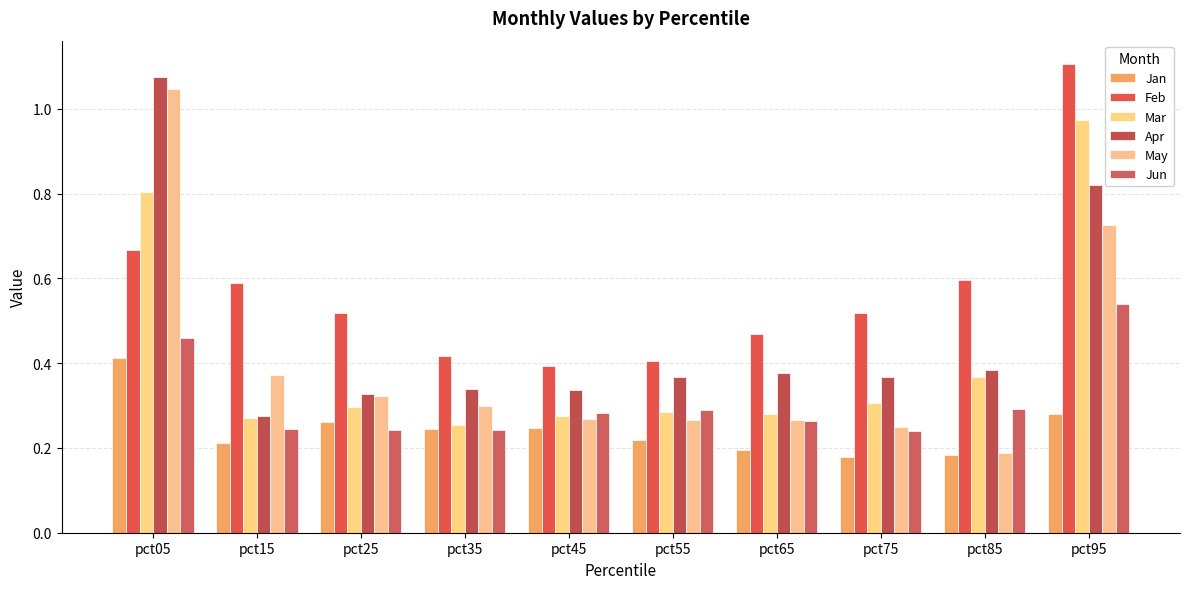

How many groups of bars are there?

10